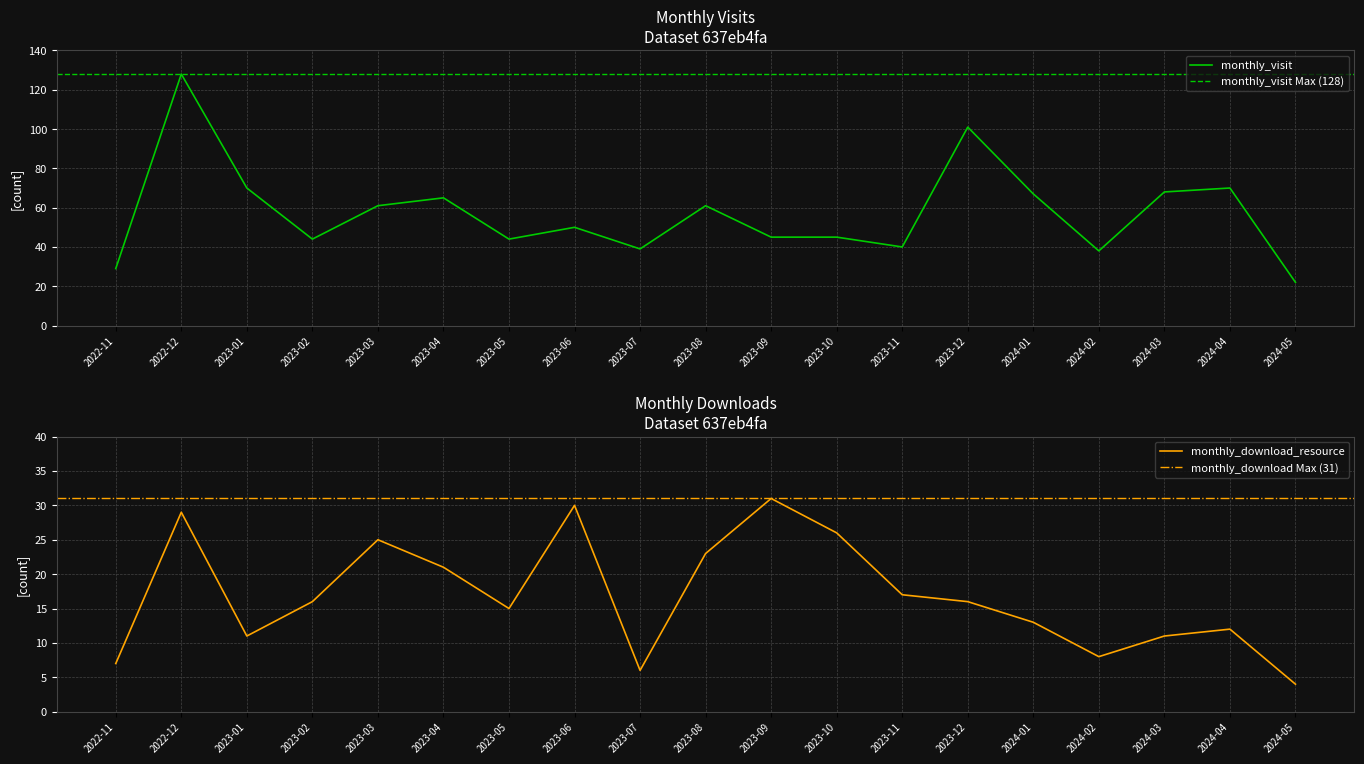

In monthly_visit, how many points are higher than both neighbors (excluding endpoints)?

6